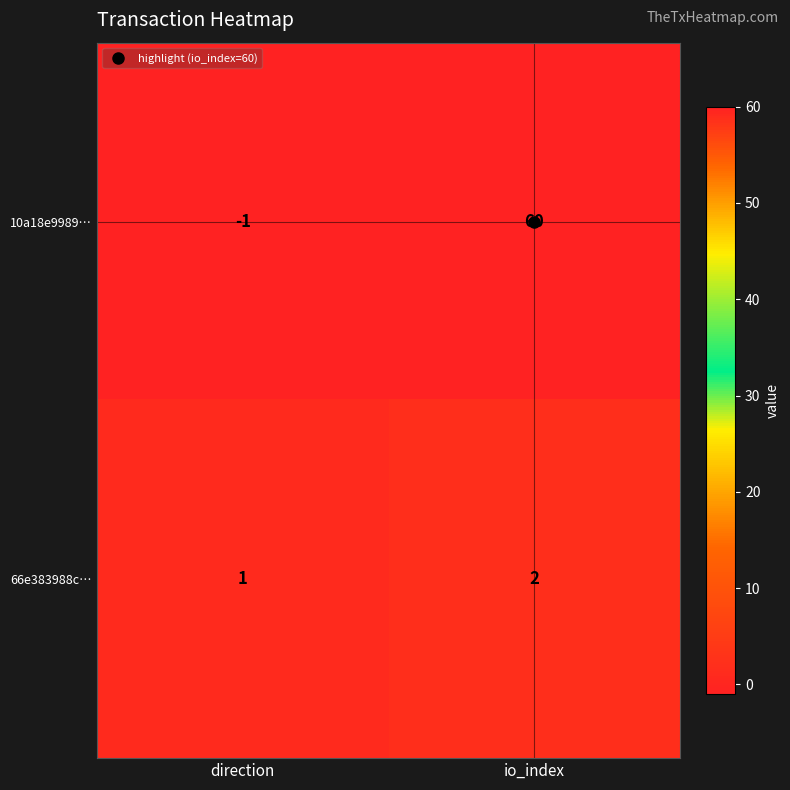

What is the difference between the 10a18e9989… values at io_index and direction?

61